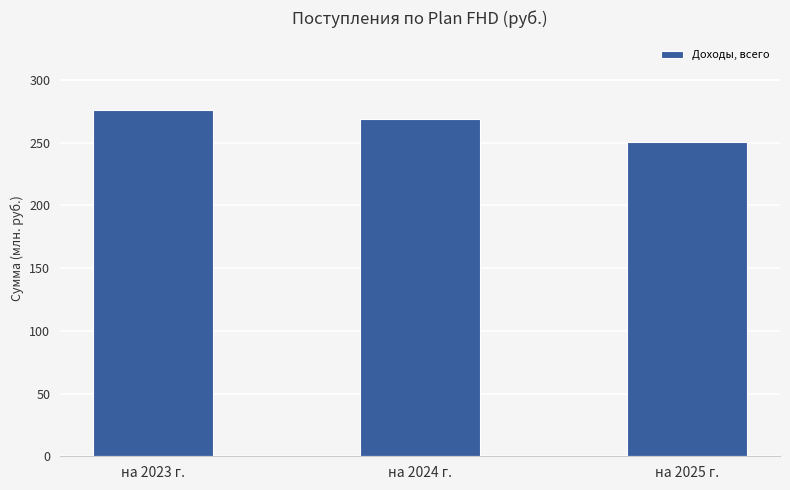

Rank the categories by value from lowest to highest.

на 2025 г., на 2024 г., на 2023 г.